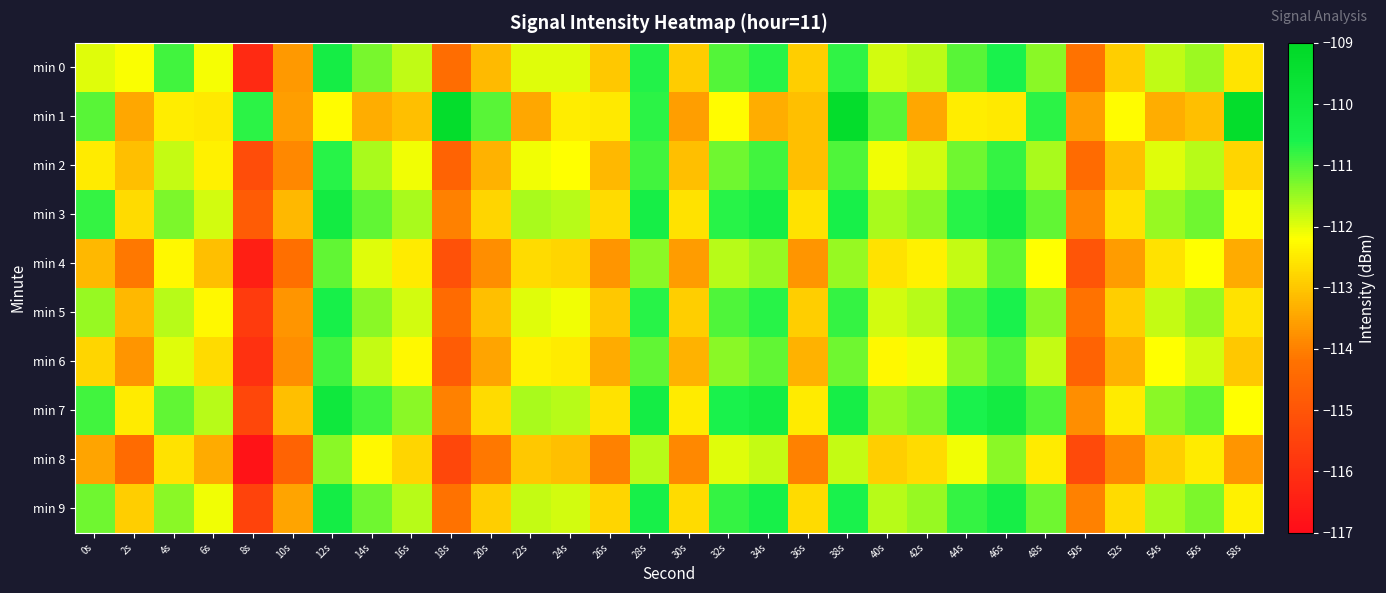

Count the number of data series in this chart.

10